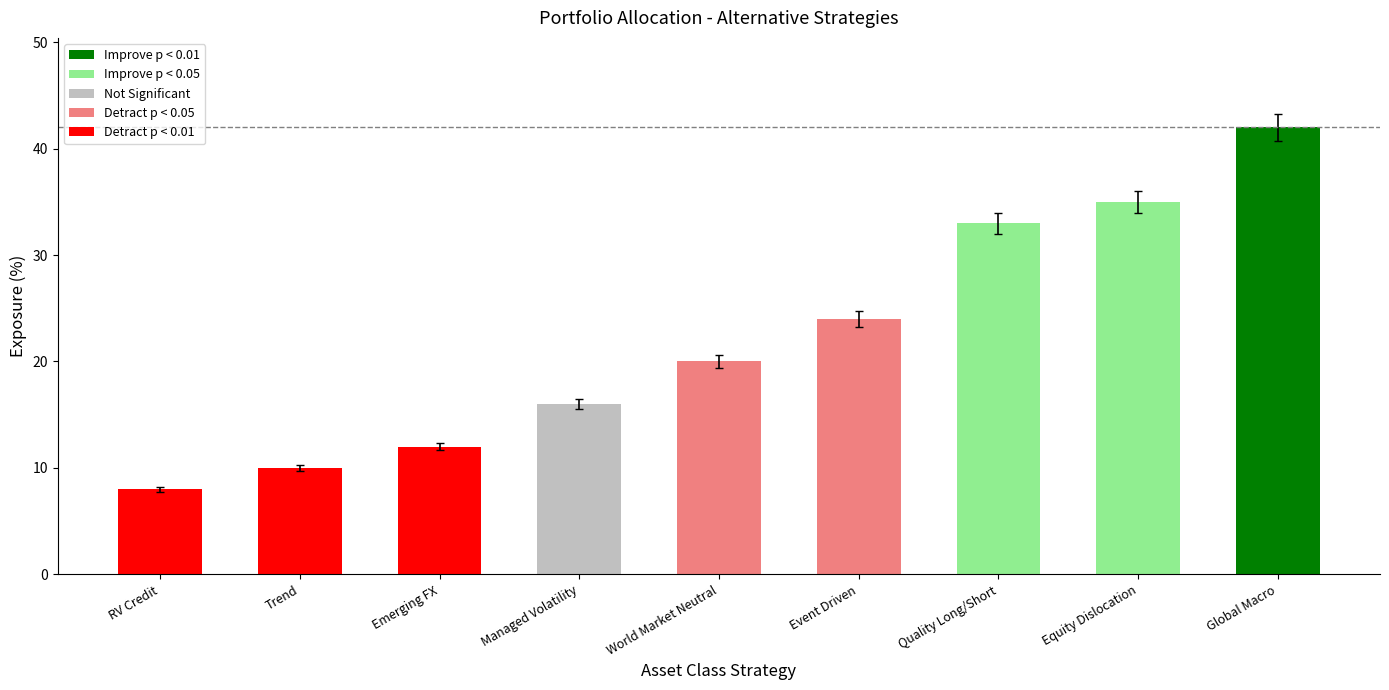

What is the change in value from Equity Dislocation to Quality Long/Short?

-2